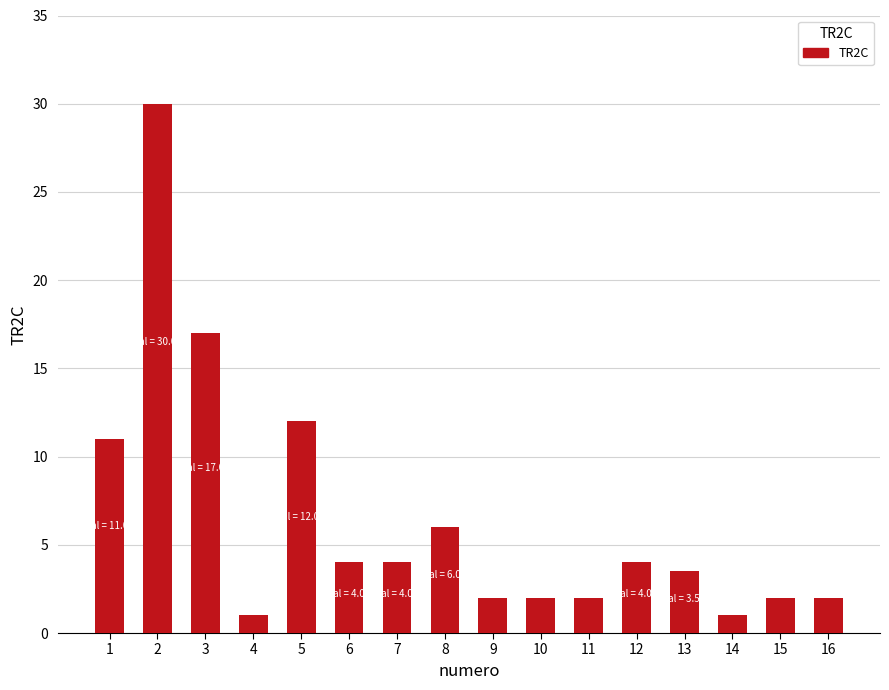

What is the greatest value displayed?

30.0